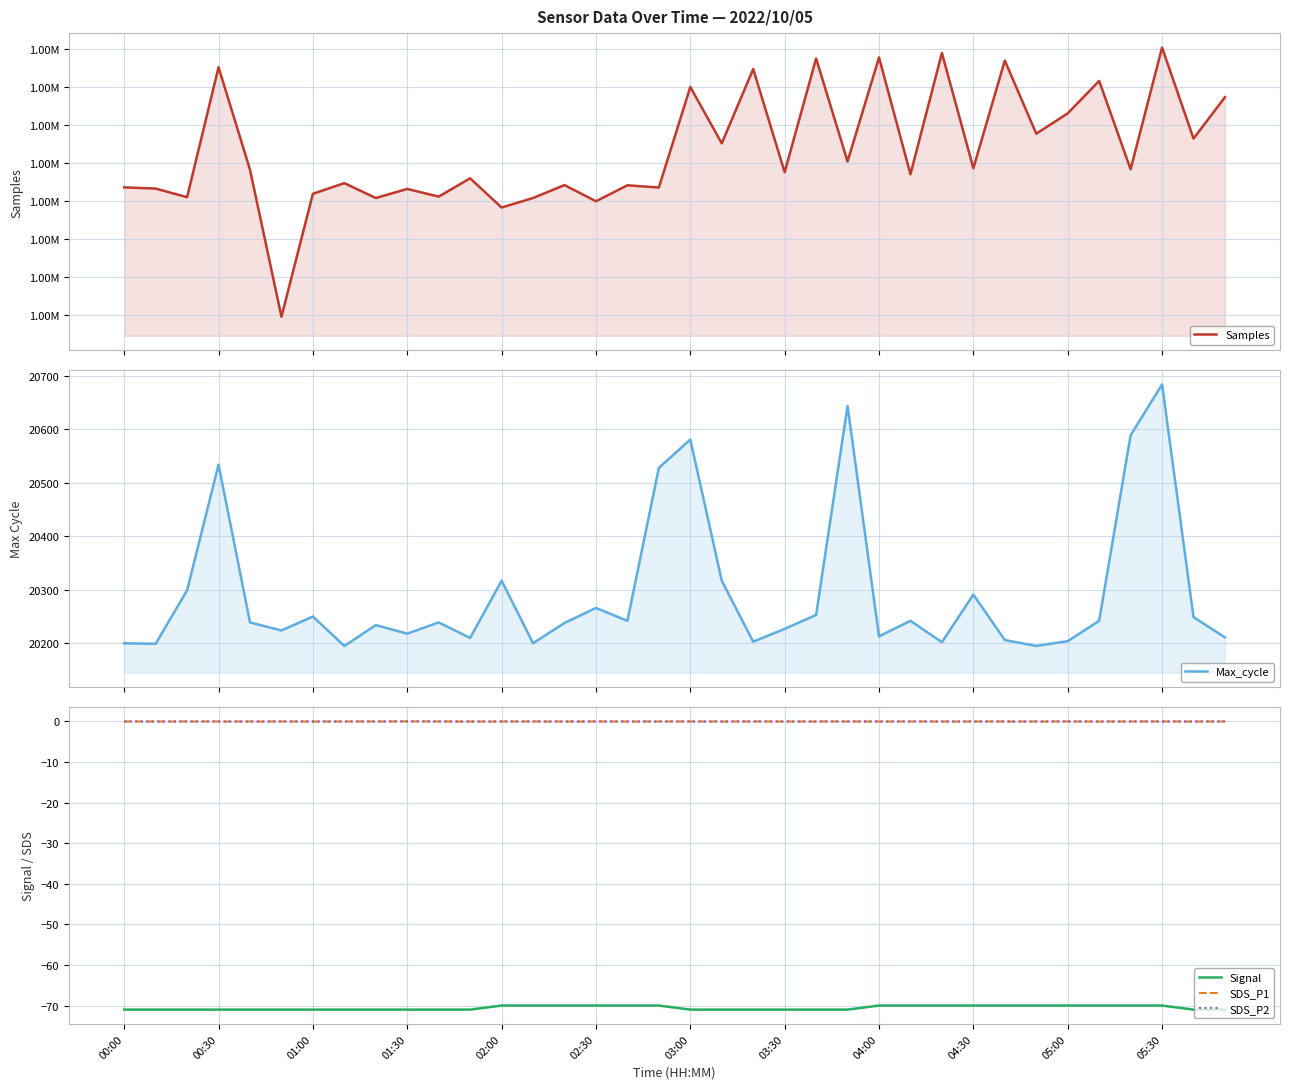

At 29, list the series in order from largest to smallest.

Samples, Max_cycle, SDS_P1, SDS_P2, Signal